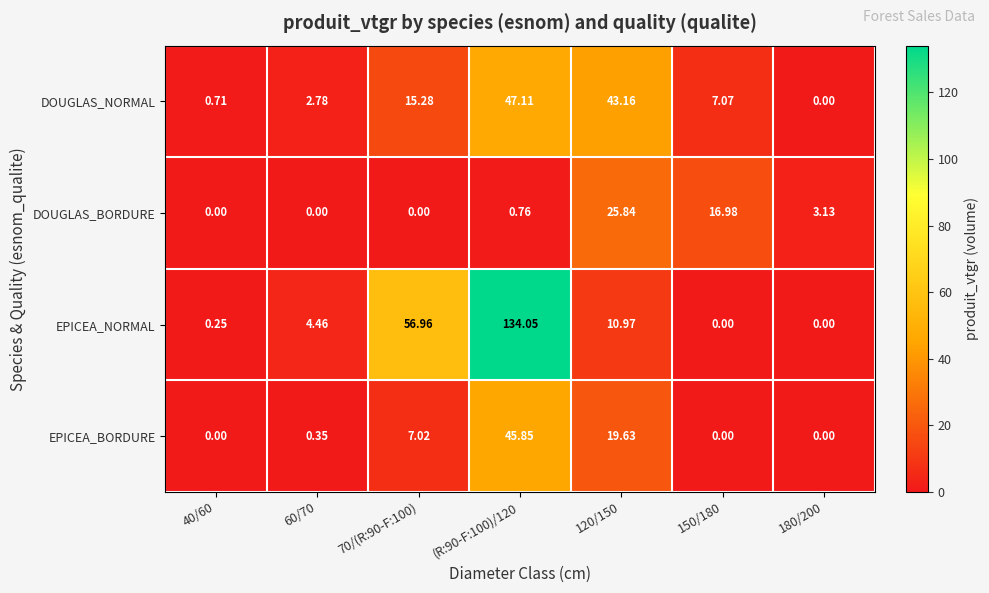

Rank the series by their average value, from lowest to highest.

DOUGLAS_BORDURE, EPICEA_BORDURE, DOUGLAS_NORMAL, EPICEA_NORMAL